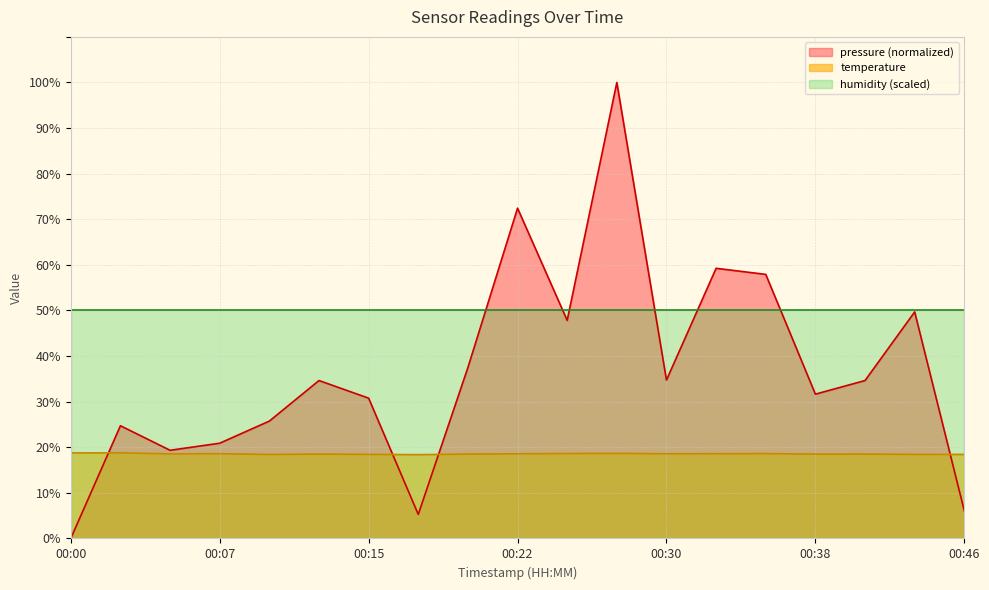

Which series changed the most between 00:00 and 00:38?

pressure (normalized)